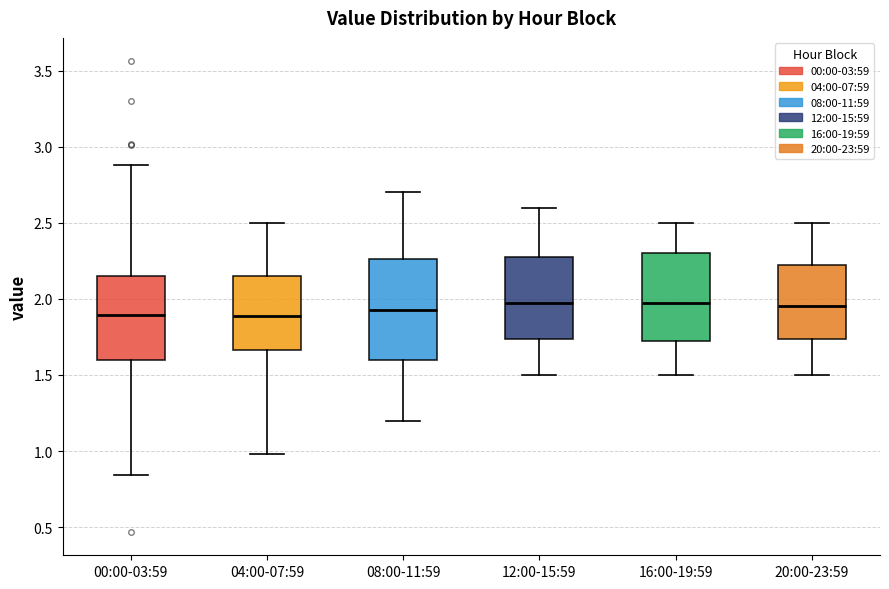

Where is the upper edge of the box for 00:00-03:59 on the y-axis? The values are not printed on the chart, so give them approximately, as read against the axis.

2.15